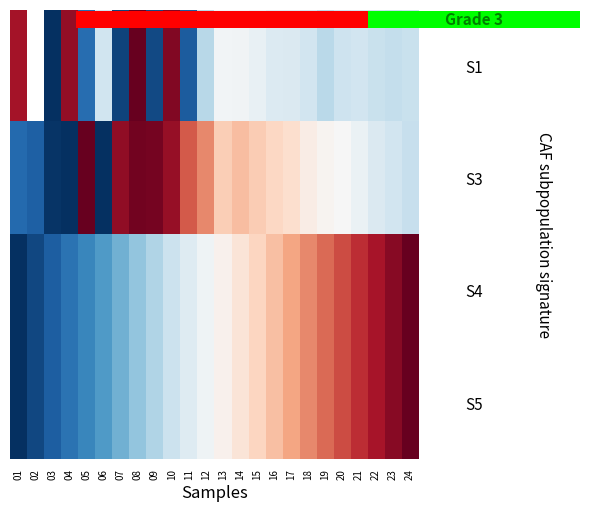

What is the sum of all S3 values?

12.9